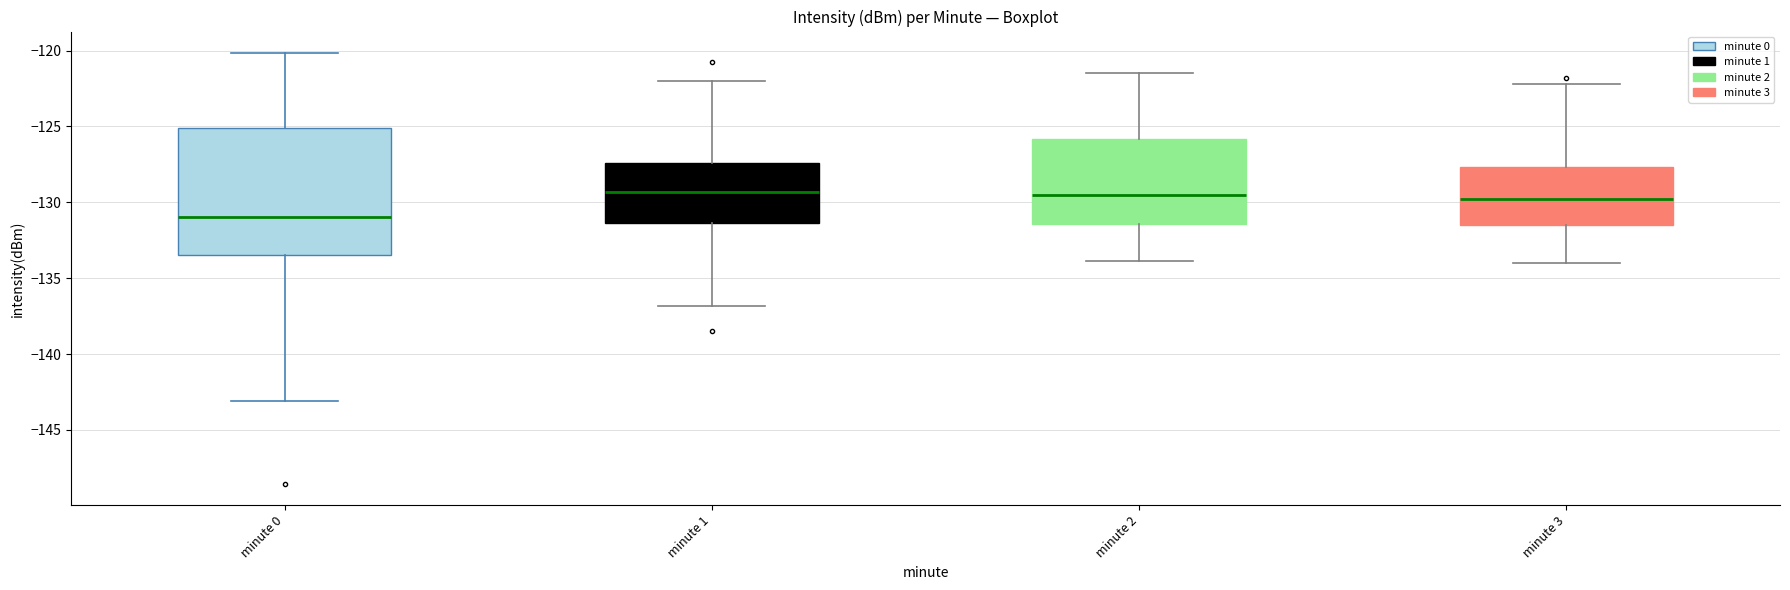

Comparing the boxes themselves (not the whiskers), which one is the tallest?

minute 0